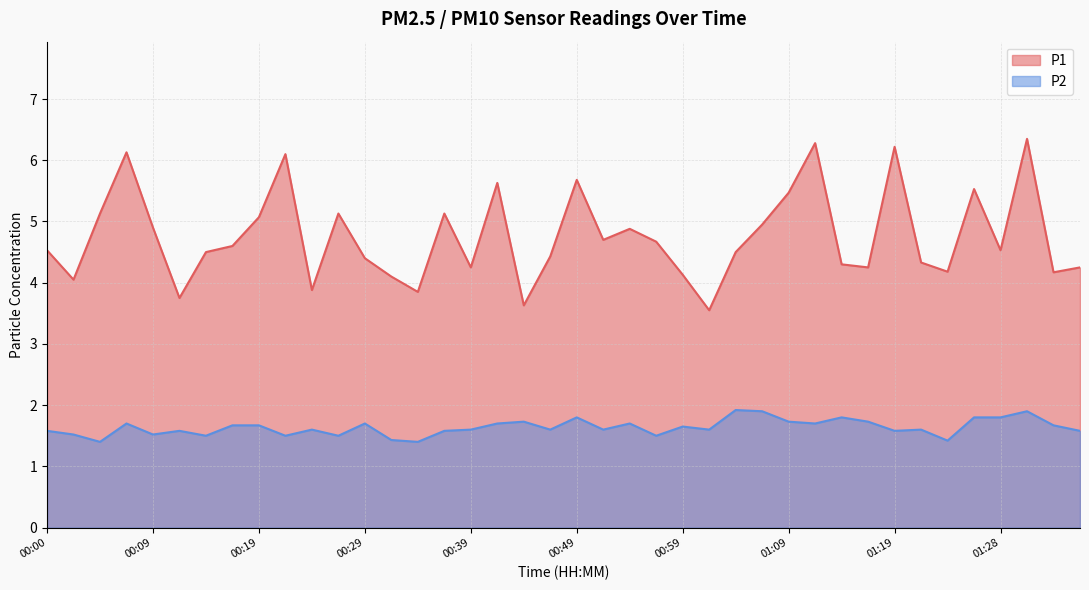

At which category is the sum across all series the highest?

01:31